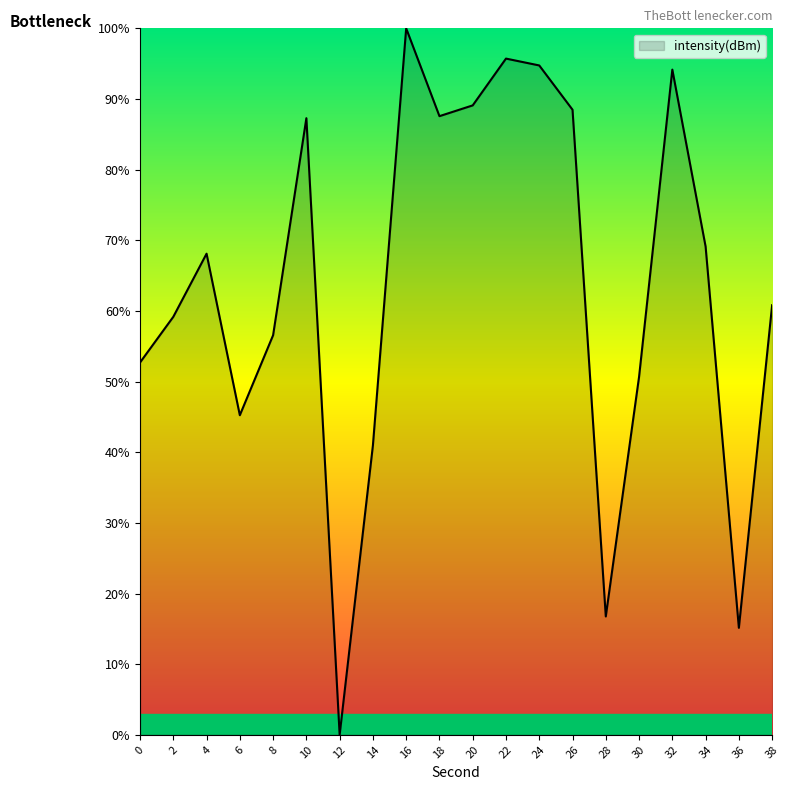

What is the difference between the values at 18 and 34?

18.5